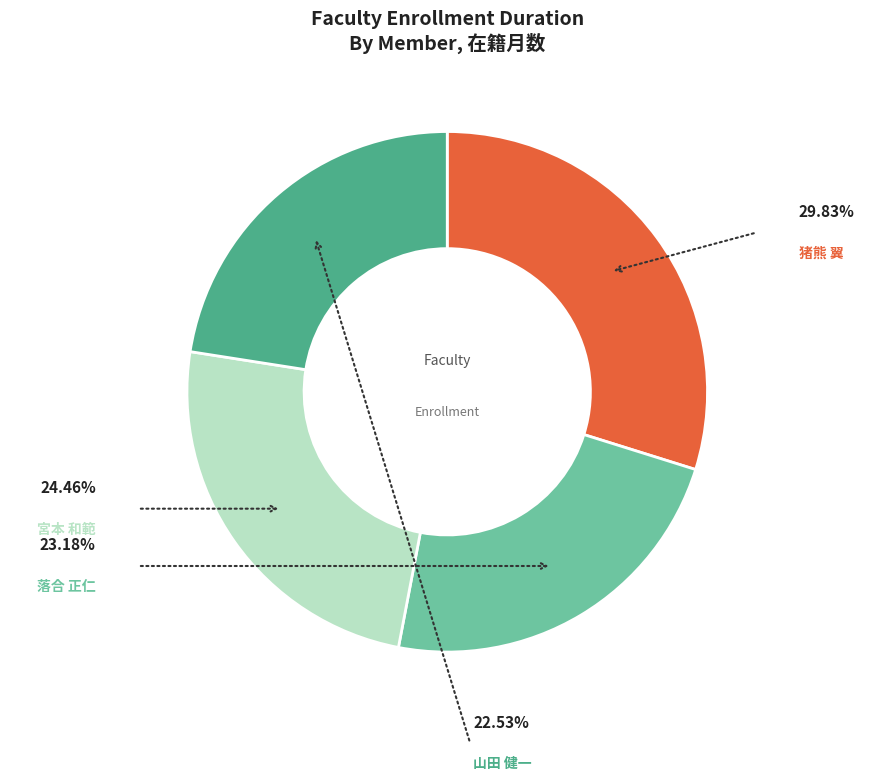

Between 落合 正仁
(教授) and 猪熊 翼
(講師), which is larger?

猪熊 翼
(講師)